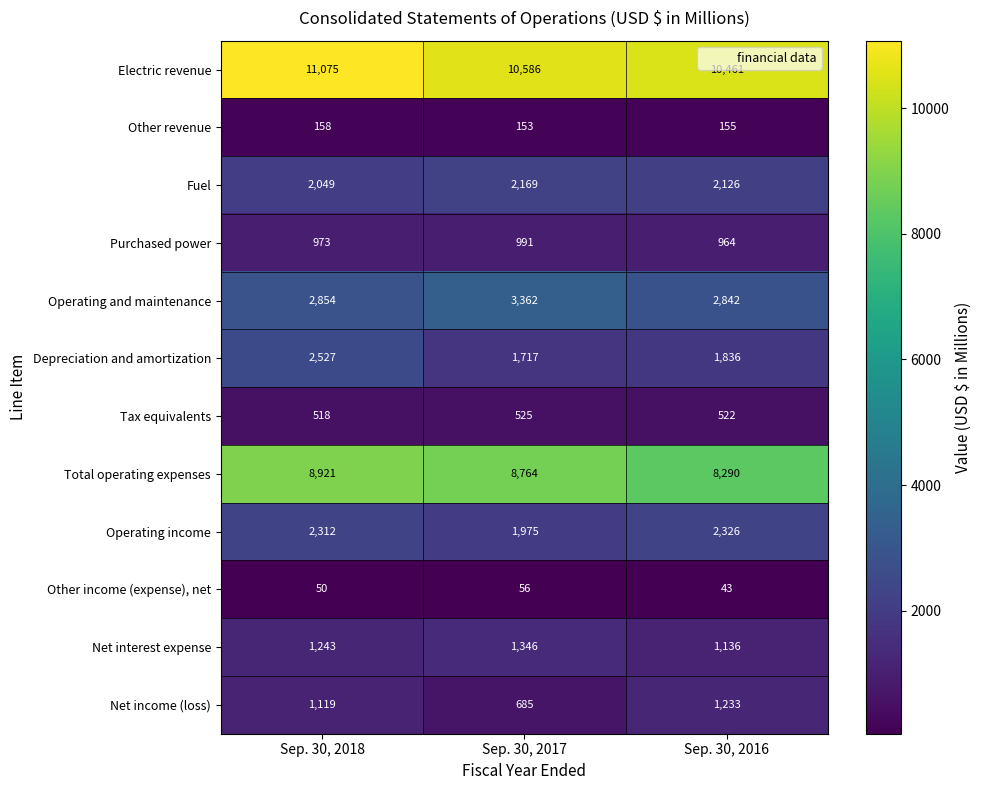

At which category is the sum across all series the highest?

Sep. 30, 2018